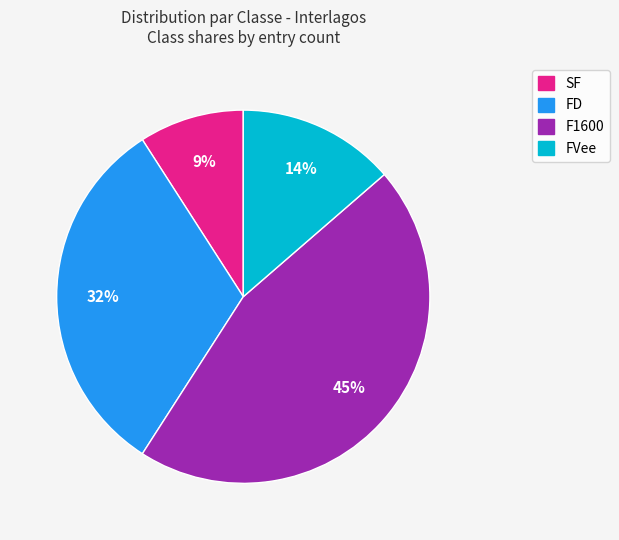

What is the ratio of the value at SF to the value at F1600?

0.2